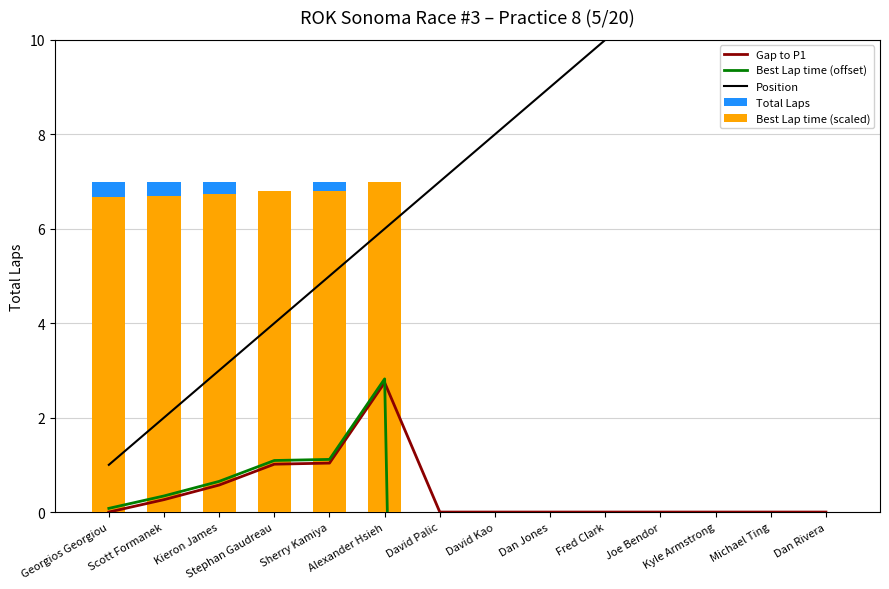

Which category has the lowest value in the Gap to P1 series?

Georgios Georgiou